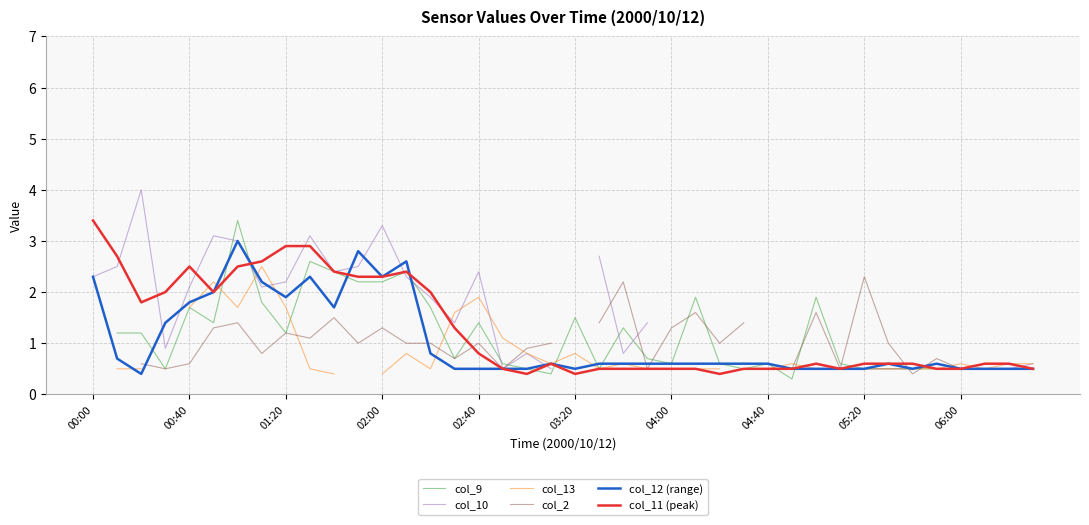

The col_9 series shows 2.4 at 13. True or false?

True